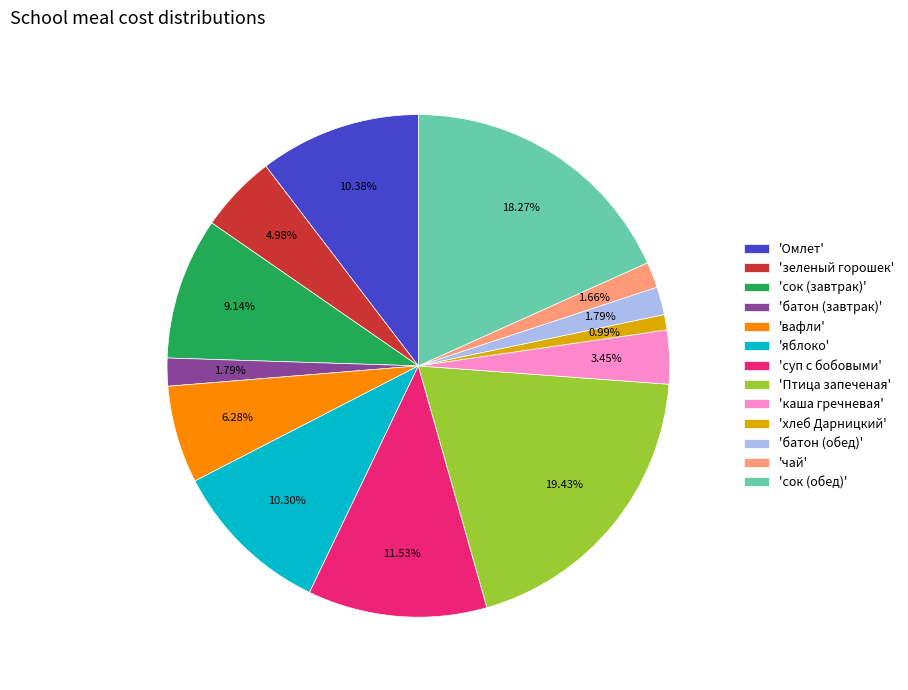

Which slice is the largest?

'Птица запеченая'